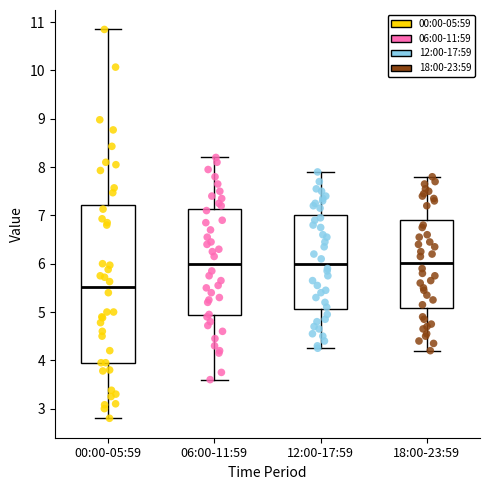

Which box has the lowest median line?

00:00-05:59